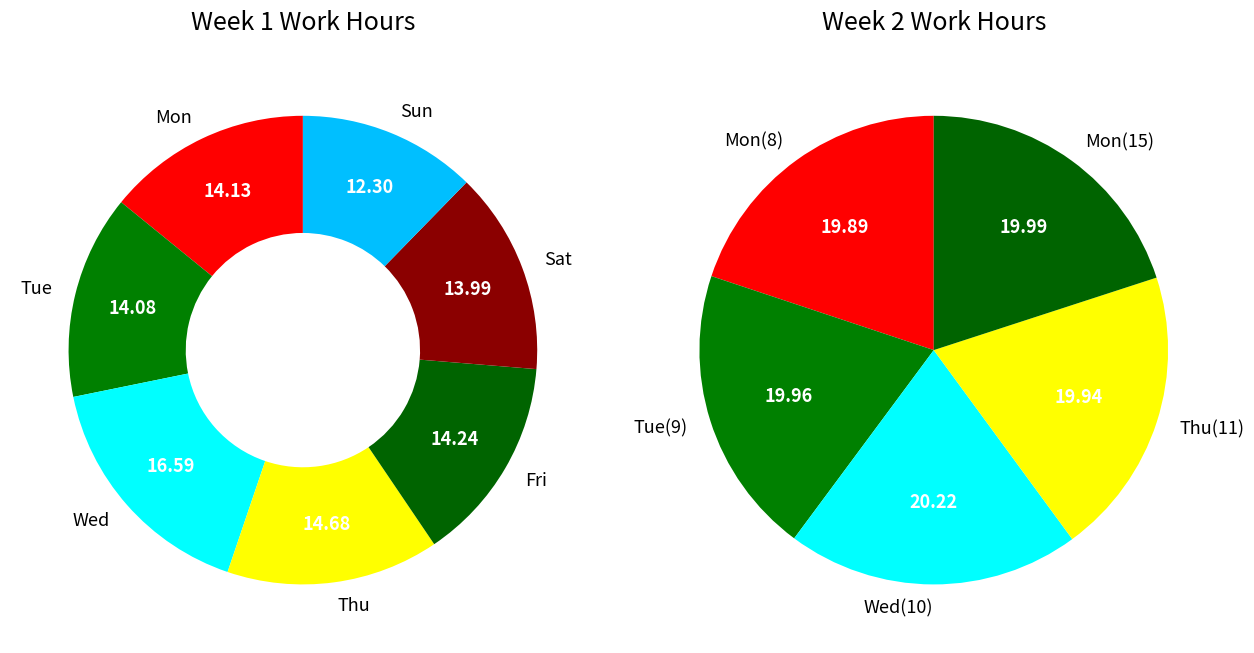

Is there any slice that represents more than half of the pie?

No